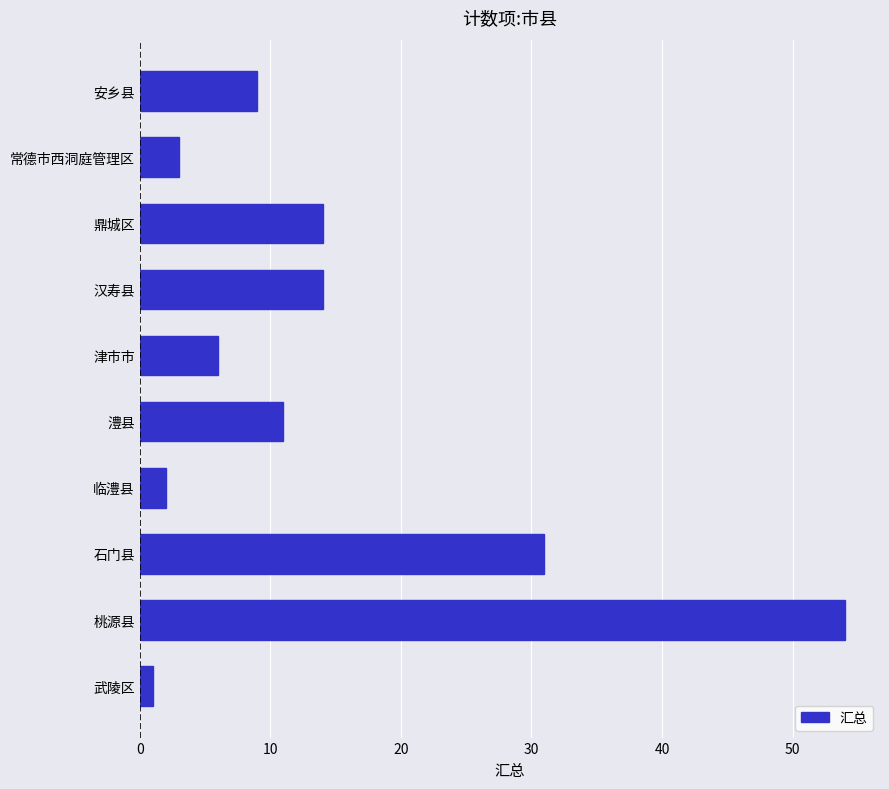

What is the maximum value shown in the chart?

54